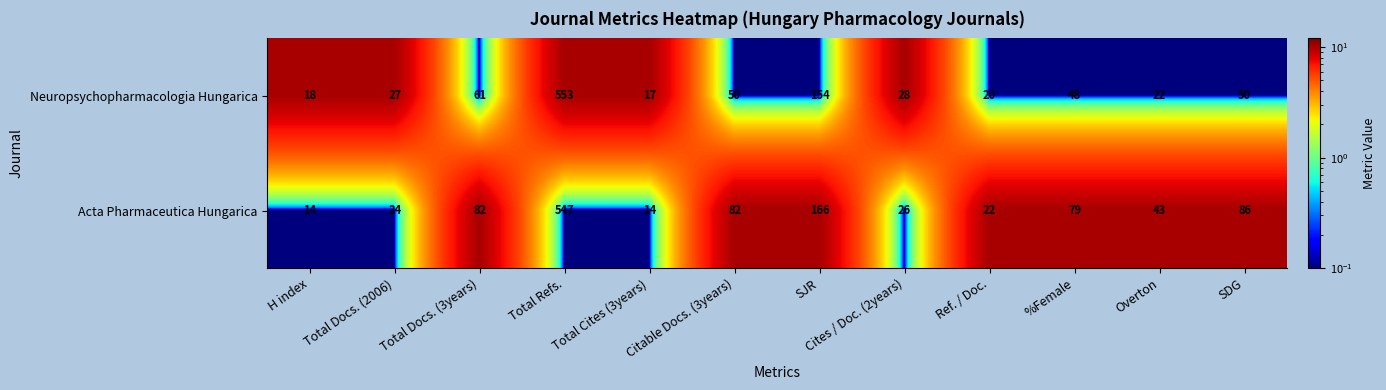

At which label does Acta Pharmaceutica Hungarica first exceed 79?

Total Docs. (3years)